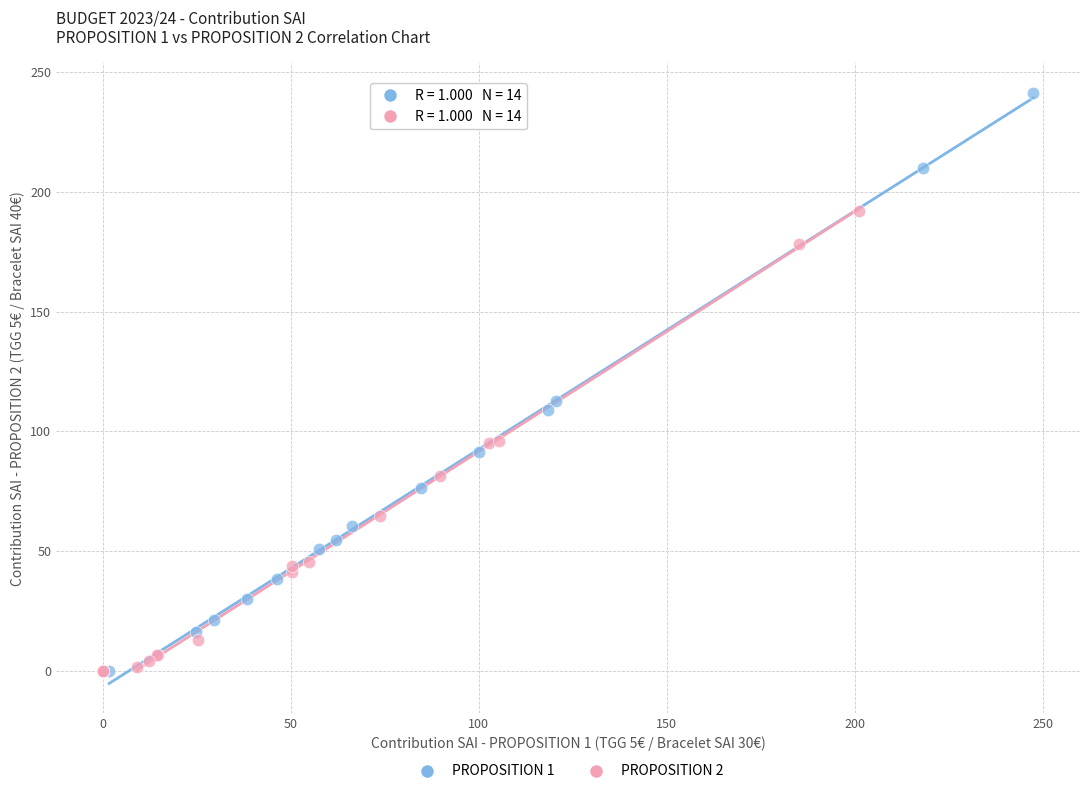

What are all the series names shown in the legend?

PROPOSITION 1, PROPOSITION 2